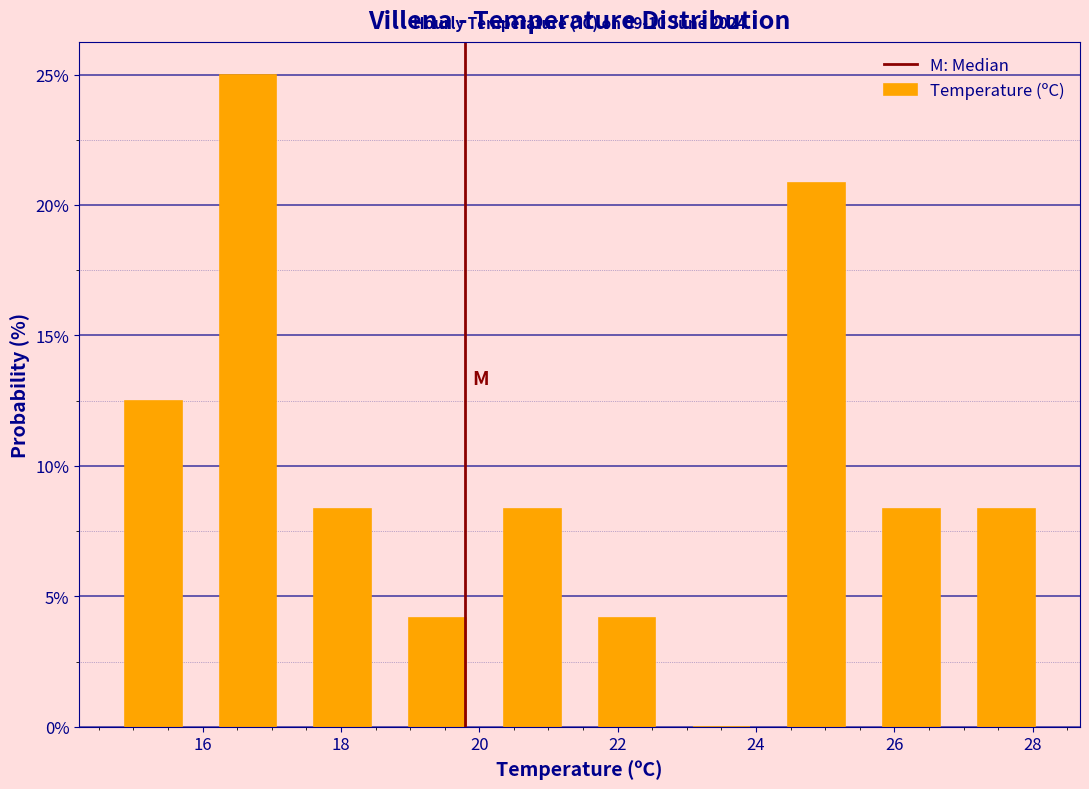

Which range on the x-axis has the tallest bar?

16.0 to 17.4